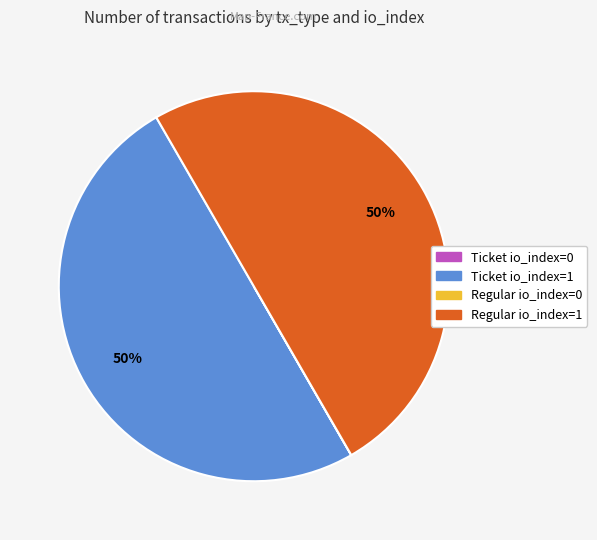

The Regular io_index=1 slice represents 41% of the pie. True or false?

False